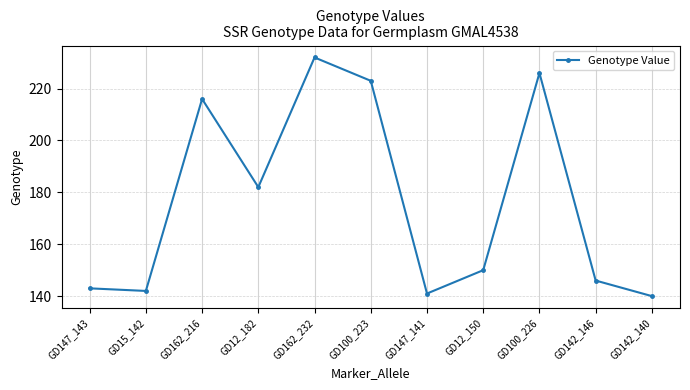

Which label corresponds to the smallest value in the chart?

GD142_140